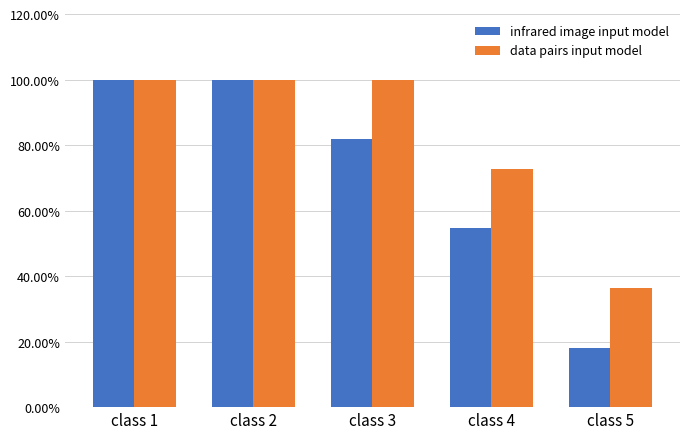

Which category has the lowest value across all series?

class 5